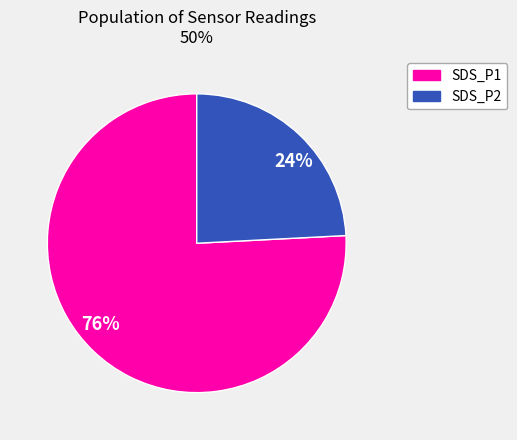

Which slice is the smallest?

SDS_P2